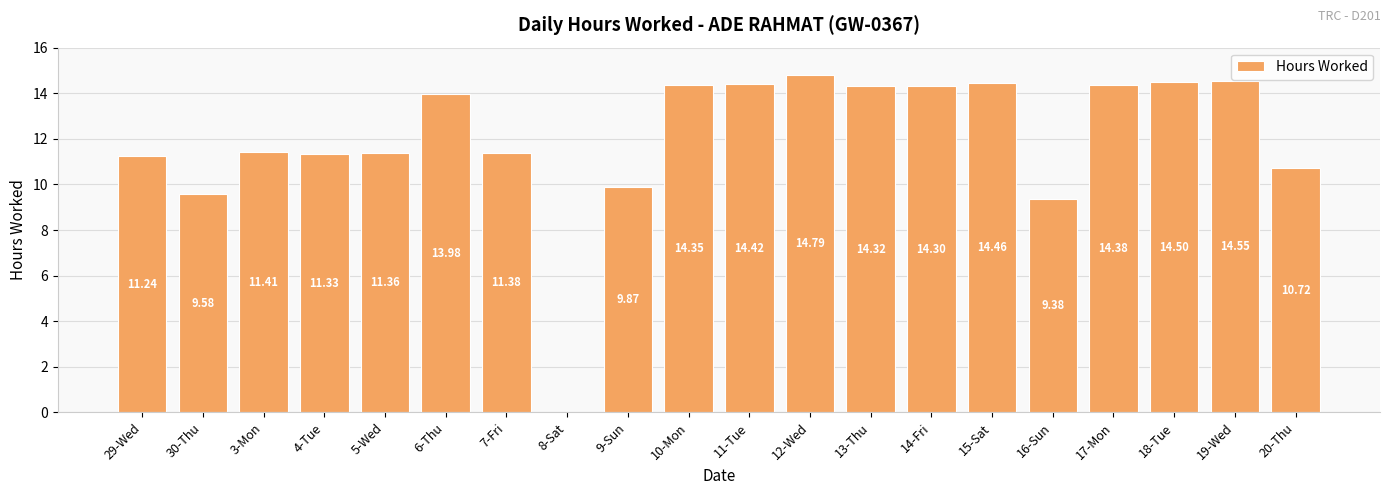

What is the ratio of the value at 12-Wed to the value at 20-Thu?

1.4